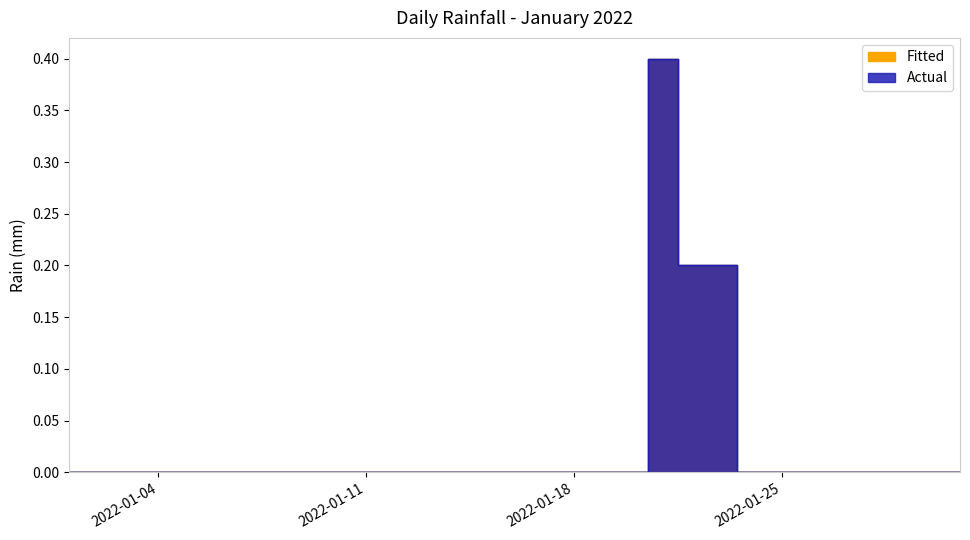

Where is the data nearest to the value 0?

2022-01-01